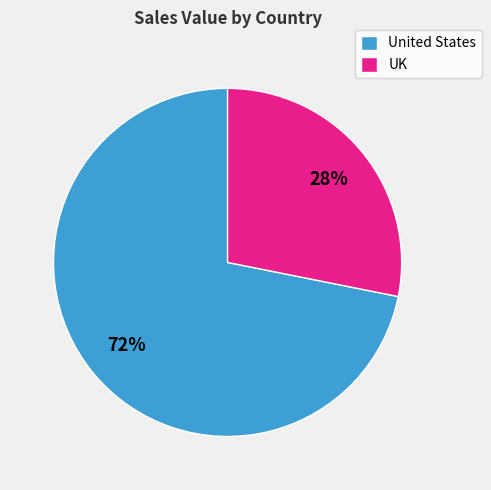

Do UK and United States together represent more than half of the pie?

Yes